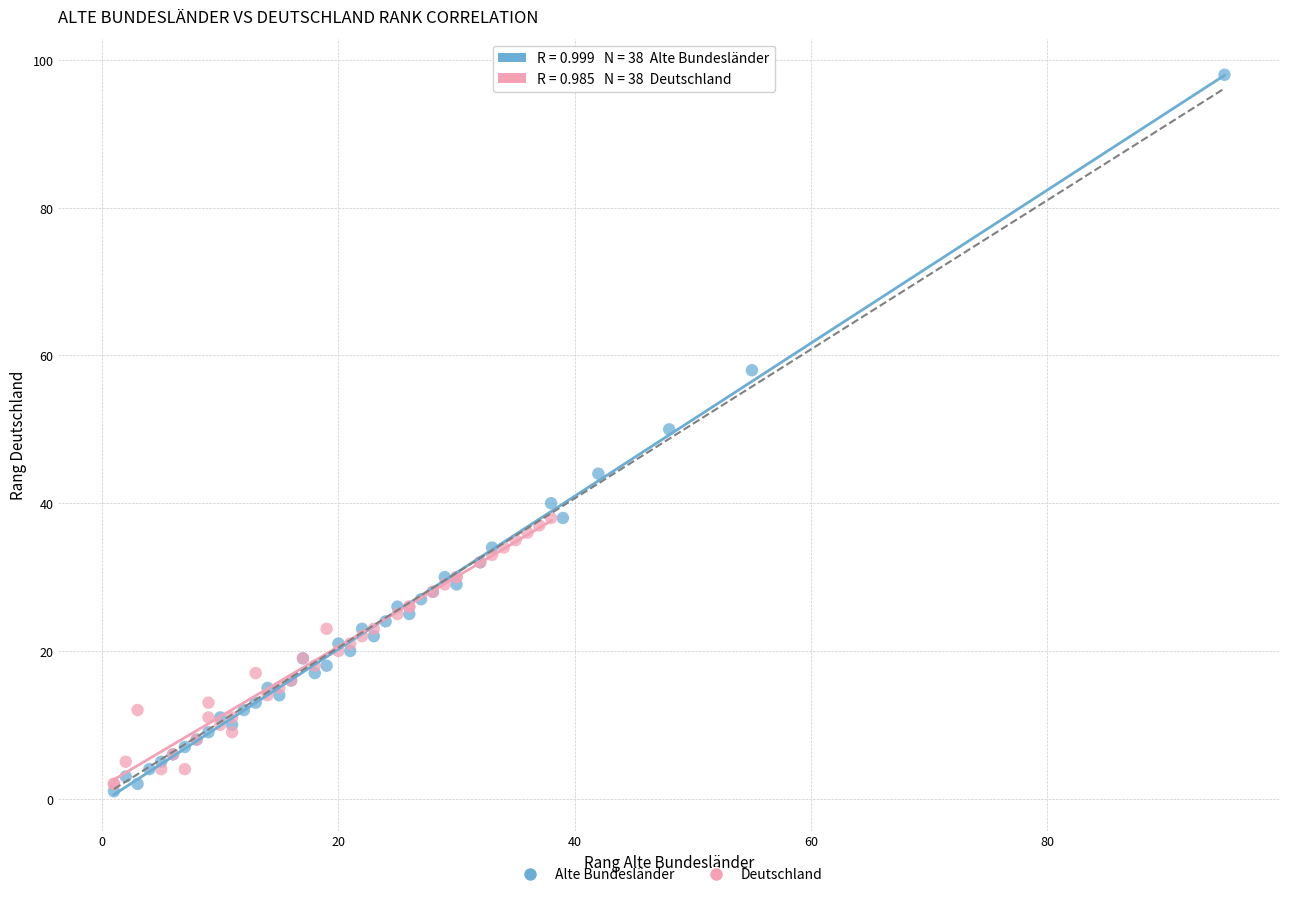

What are all the series names shown in the legend?

Alte Bundesländer, Deutschland